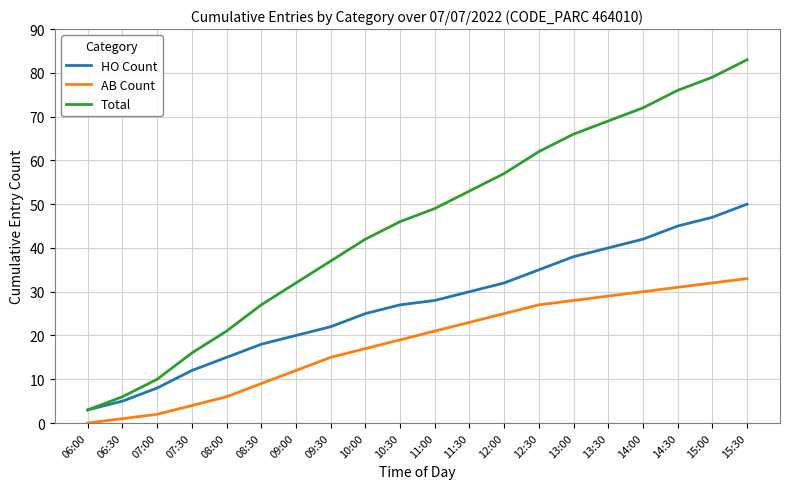

List the labels in order of AB Count value, largest first.

15:30, 15:00, 14:30, 14:00, 13:30, 13:00, 12:30, 12:00, 11:30, 11:00, 10:30, 10:00, 09:30, 09:00, 08:30, 08:00, 07:30, 07:00, 06:30, 06:00